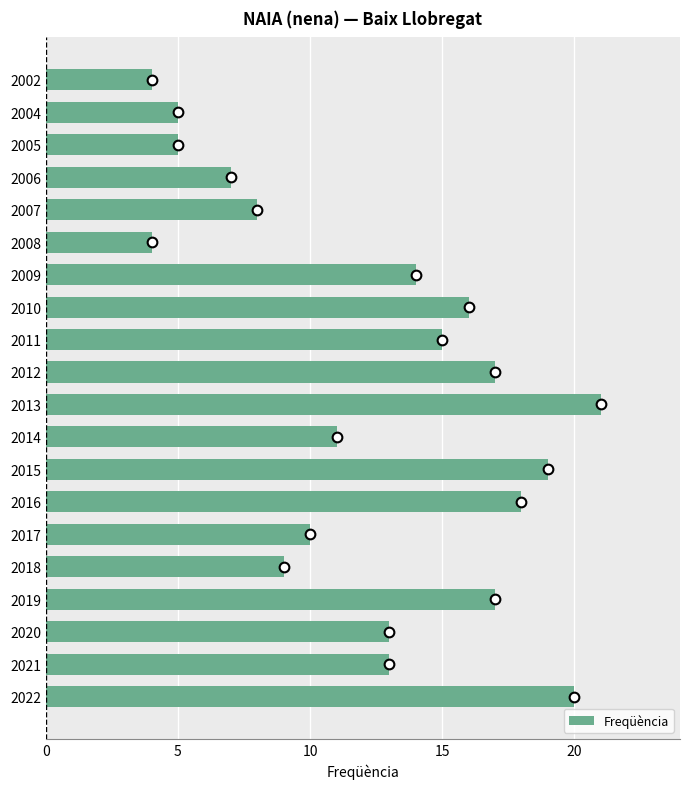

What is the sum of all values?

246